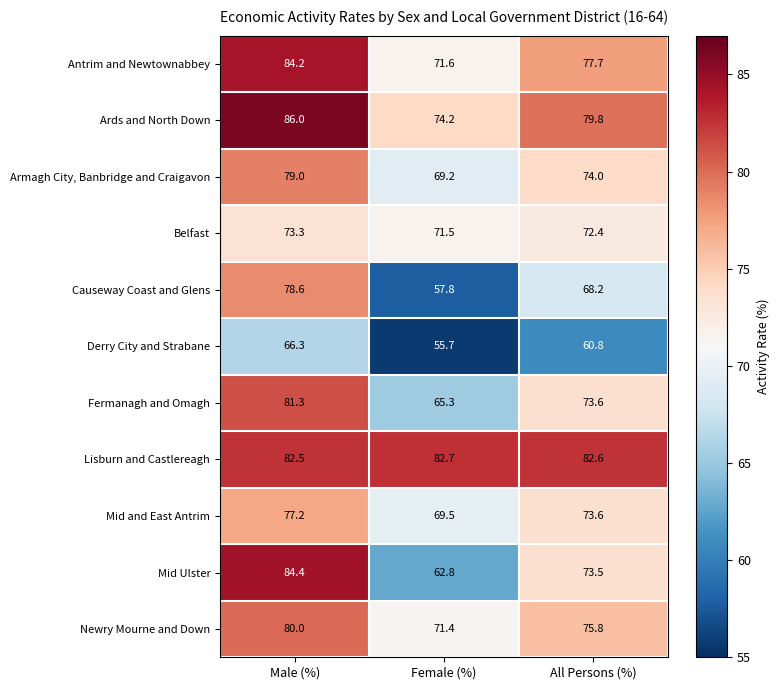

At which category is the sum across all series the highest?

Male (%)